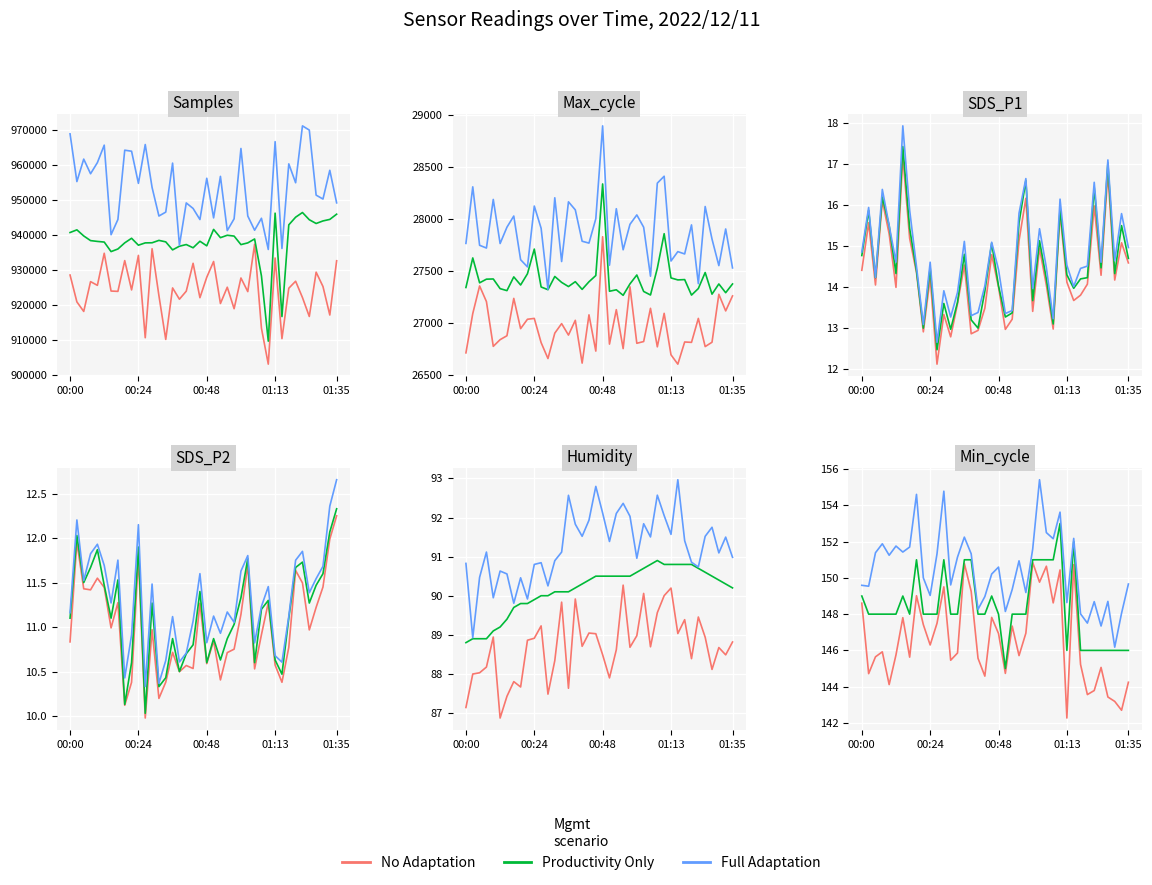

Between 12 and 15, which series saw the biggest shift?

Full Adaptation